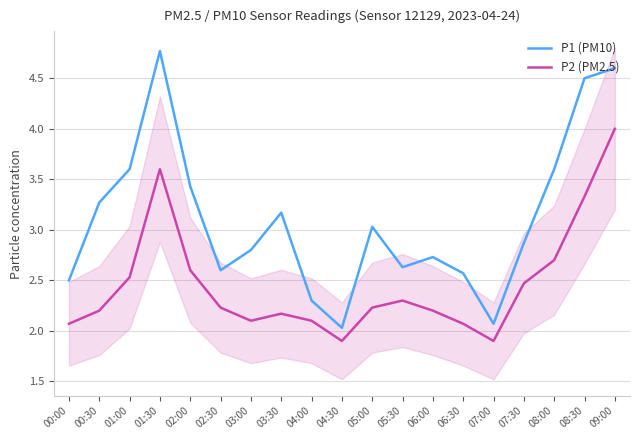

True or false: P1 (PM10) and P2 (PM2.5) intersect in this chart.

False